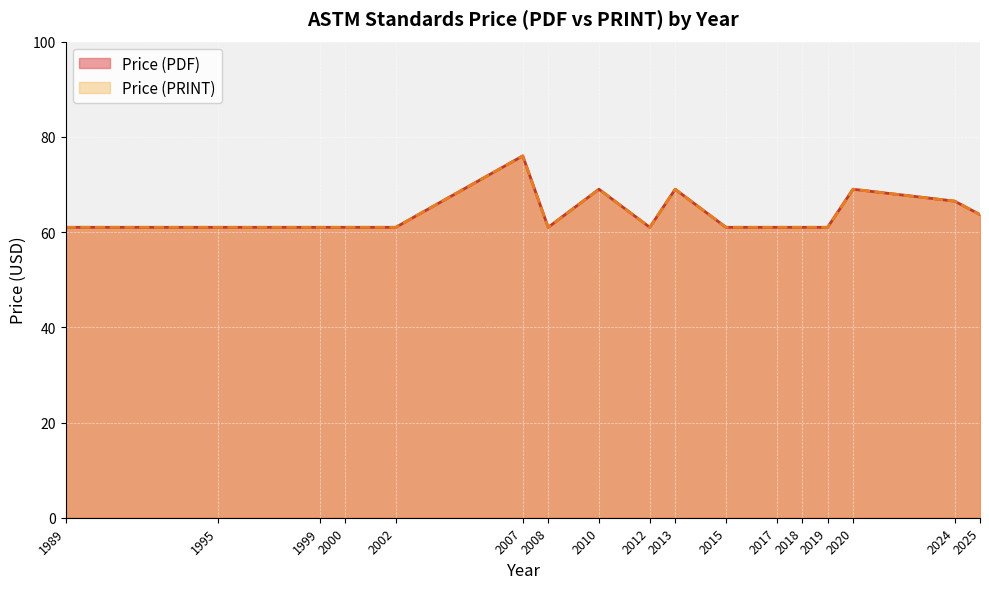

In Price (PDF), how many points are lower than both neighbors (excluding endpoints)?

2